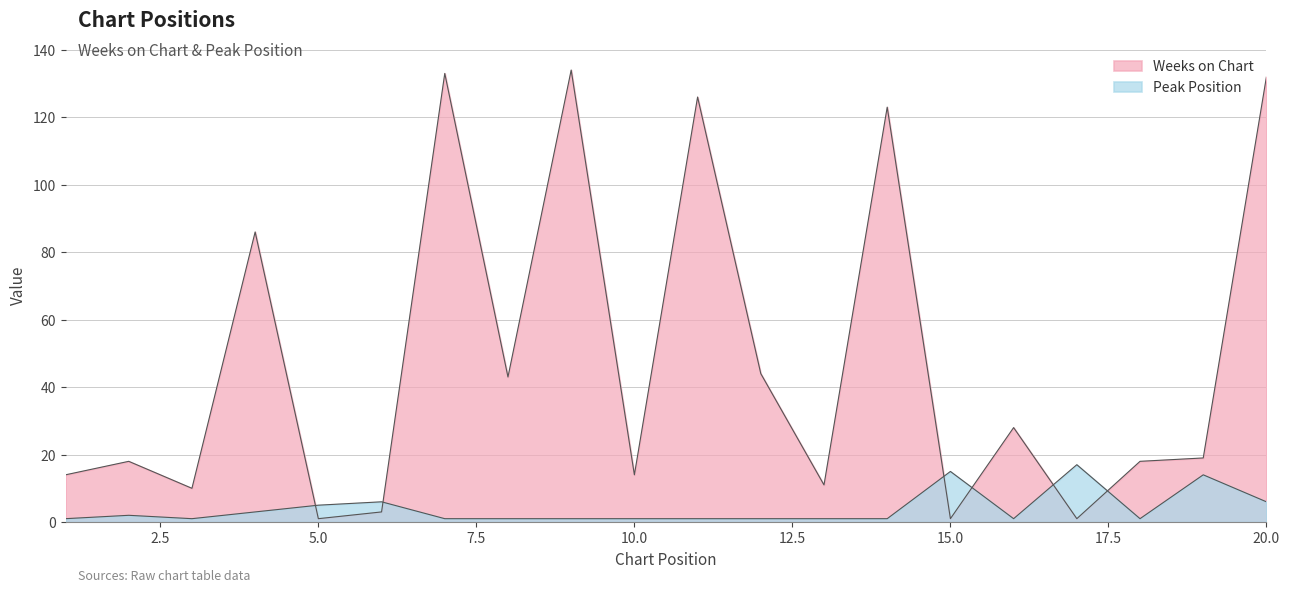

Reading right to left, transcribe all the data shown in this chart.

Weeks on Chart: 20=132	19=19	18=18	17=1	16=28	15=1	14=123	13=11	12=44	11=126	10=14	9=134	8=43	7=133	6=3	5=1	4=86	3=10	2=18	1=14
Peak Position: 20=6	19=14	18=1	17=17	16=1	15=15	14=1	13=1	12=1	11=1	10=1	9=1	8=1	7=1	6=6	5=5	4=3	3=1	2=2	1=1